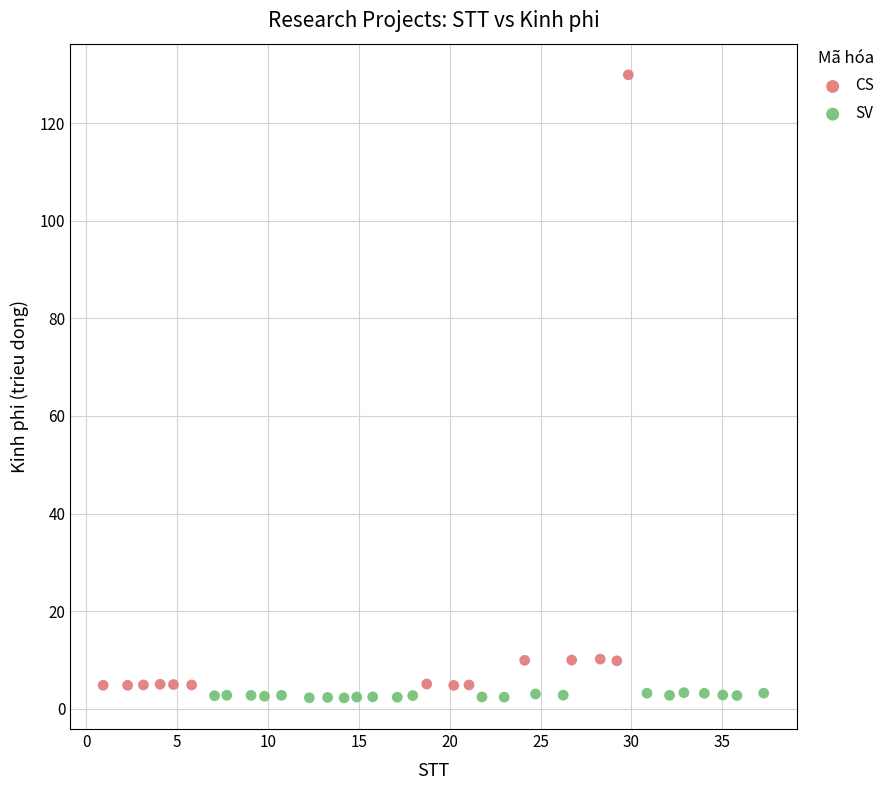

Which series contains the highest Y value?

CS